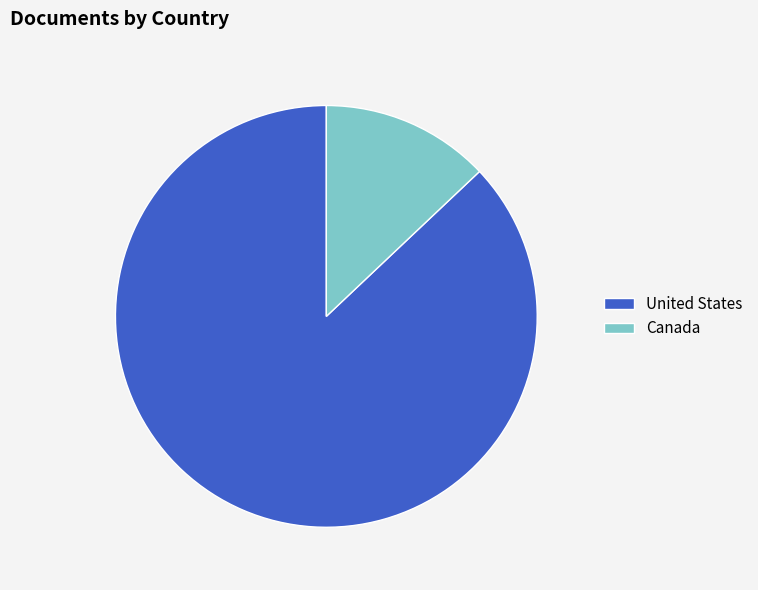

Combined, do Canada and United States account for over 50%?

Yes